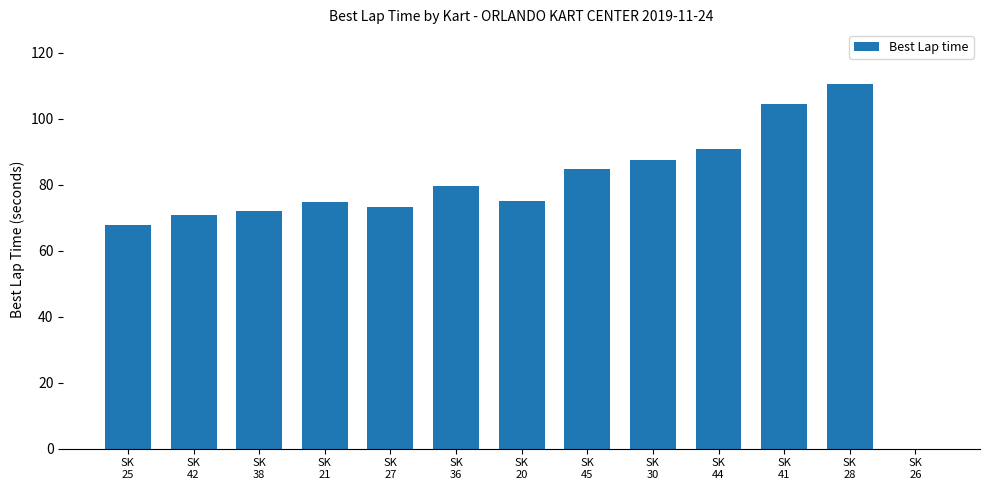

What is the greatest value displayed?

110.5